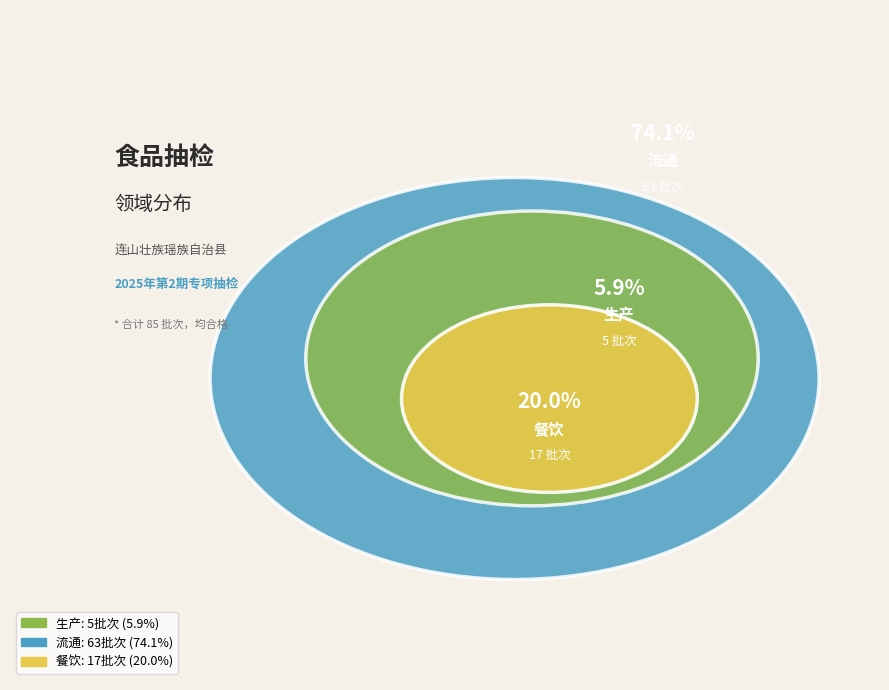

To the nearest percent, what portion does 生产 represent?

6%